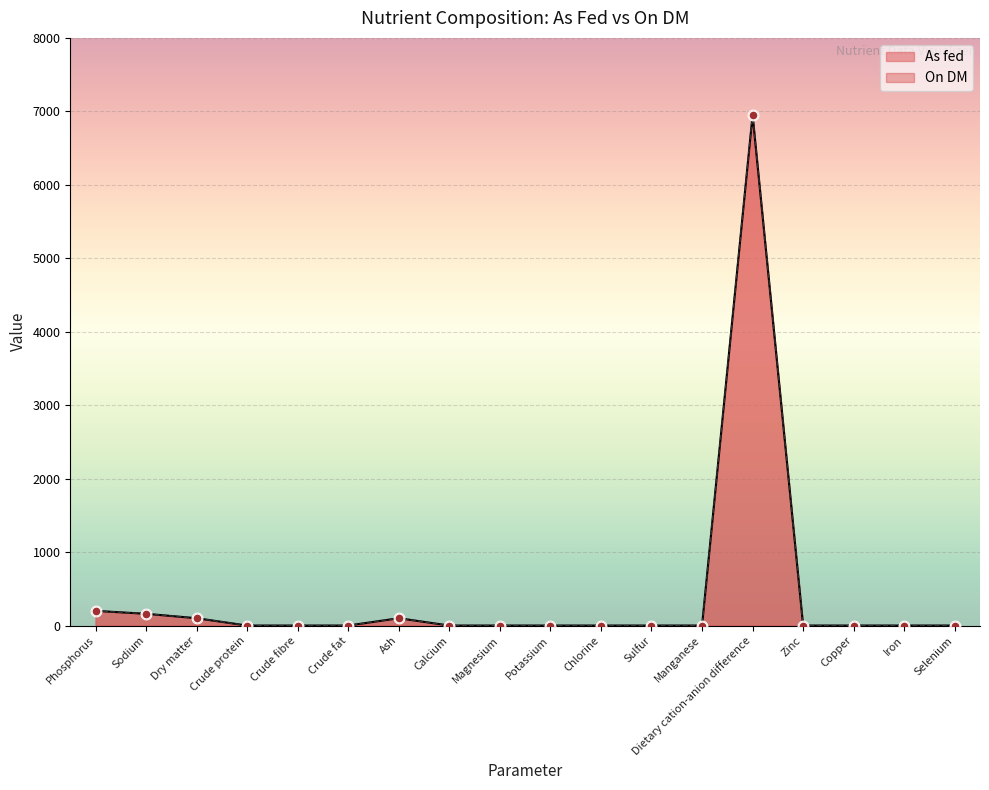

At which category is the sum across all series the highest?

Dietary cation-anion difference